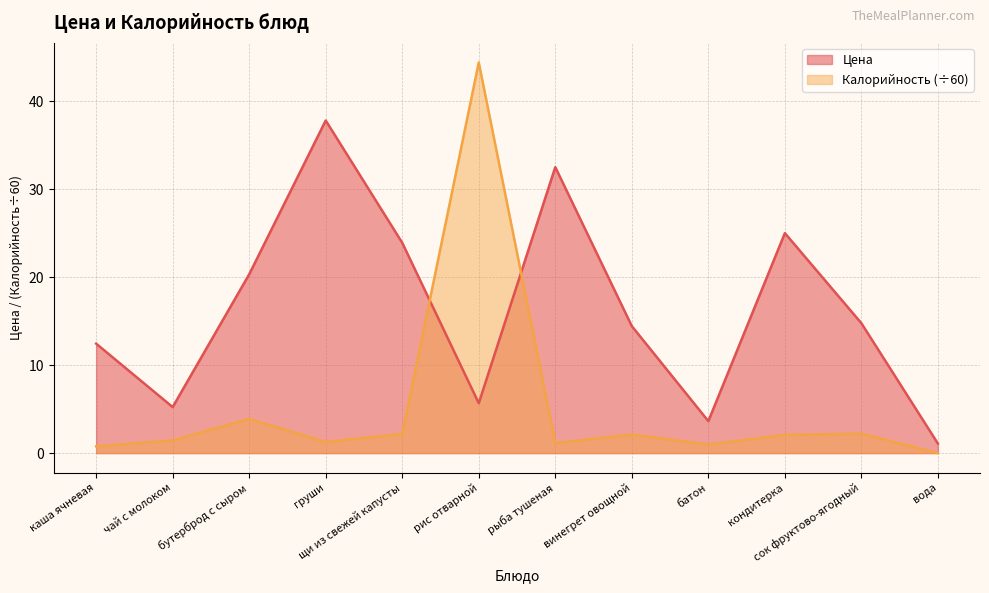

Between which two adjacent categories do Калорийность and Цена first intersect?

щи из свежей капусты and рис отварной